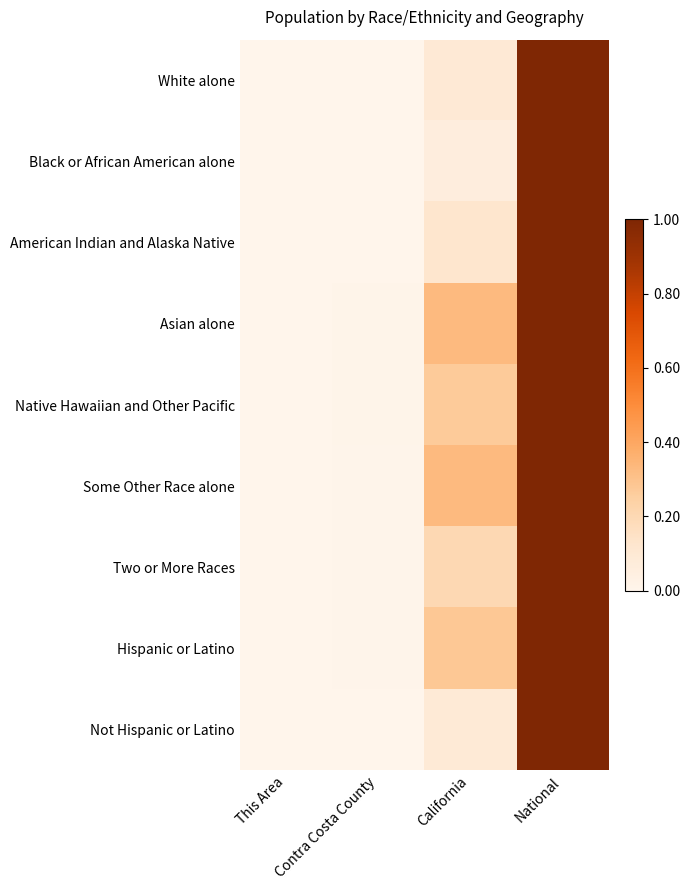

Reading left to right, transcribe all the data shown in this chart.

White alone: This Area=0.0	Contra Costa County=0.0	California=0.1	National=1.0
Black or African American alone: This Area=0.0	Contra Costa County=0.0	California=0.1	National=1.0
American Indian and Alaska Native: This Area=0.0	Contra Costa County=0.0	California=0.1	National=1.0
Asian alone: This Area=0.0	Contra Costa County=0.0	California=0.3	National=1.0
Native Hawaiian and Other Pacific: This Area=0.0	Contra Costa County=0.0	California=0.3	National=1.0
Some Other Race alone: This Area=0.0	Contra Costa County=0.0	California=0.3	National=1.0
Two or More Races: This Area=0.0	Contra Costa County=0.0	California=0.2	National=1.0
Hispanic or Latino: This Area=0.0	Contra Costa County=0.0	California=0.3	National=1.0
Not Hispanic or Latino: This Area=0.0	Contra Costa County=0.0	California=0.1	National=1.0